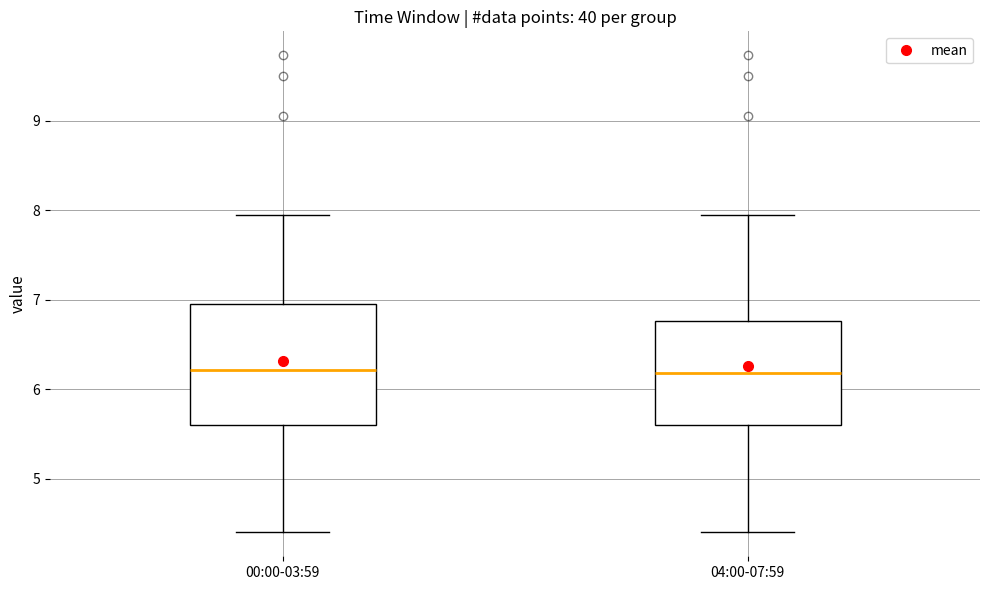

Reading left to right, transcribe this box plot: for each box, give where its median line is, the range the box spans, and where its two whiskers end, as read against the y-axis. The values are not printed on the chart, so give them approximately, as read against the axis.

00:00-03:59: median 6.2, box 5.6 to 7.0, whiskers 4.4 to 8.0
04:00-07:59: median 6.2, box 5.6 to 6.8, whiskers 4.4 to 8.0